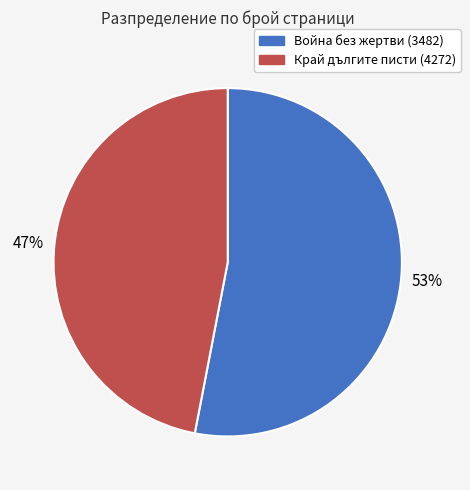

To the nearest percent, what portion does Война без жертви (3482) represent?

53%